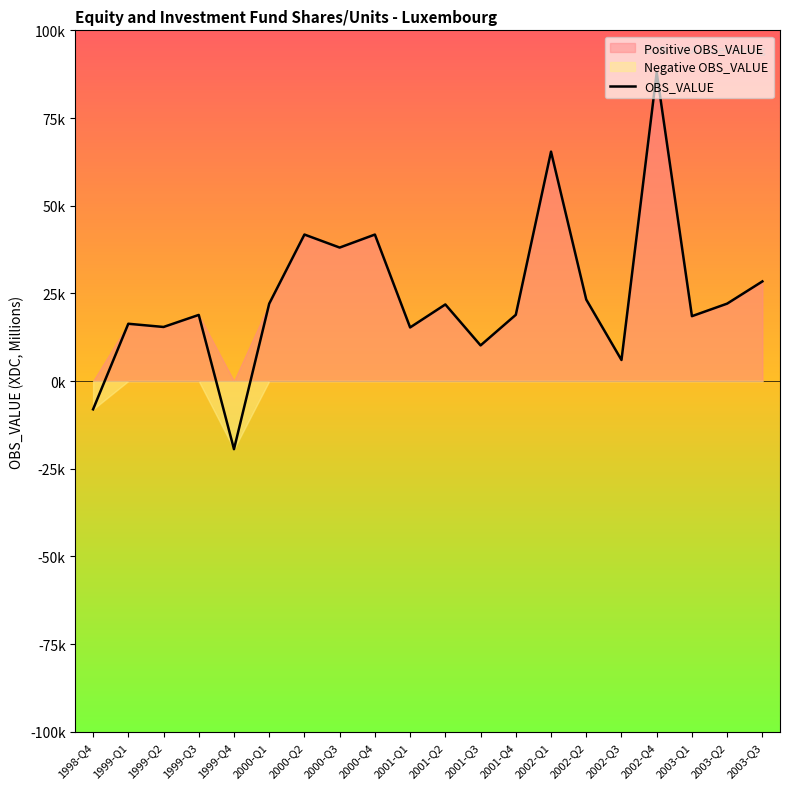

The chart shows a value of -19432.5 at 1999-Q4. True or false?

True